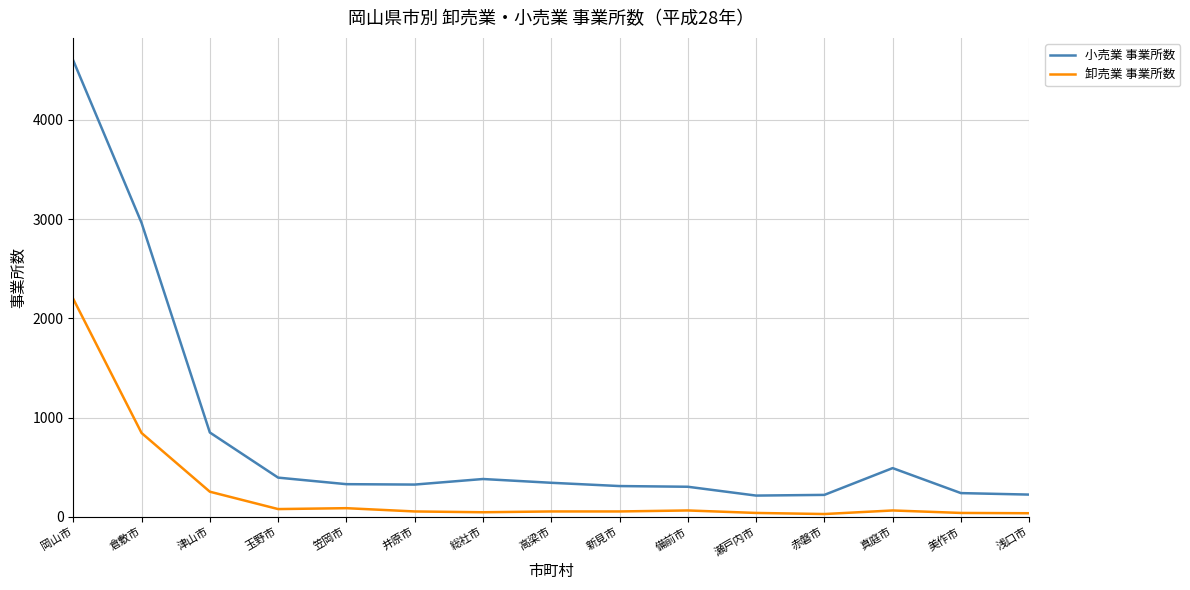

What is the difference between the maximum and minimum values in the 小売業 事業所数 series?

4385